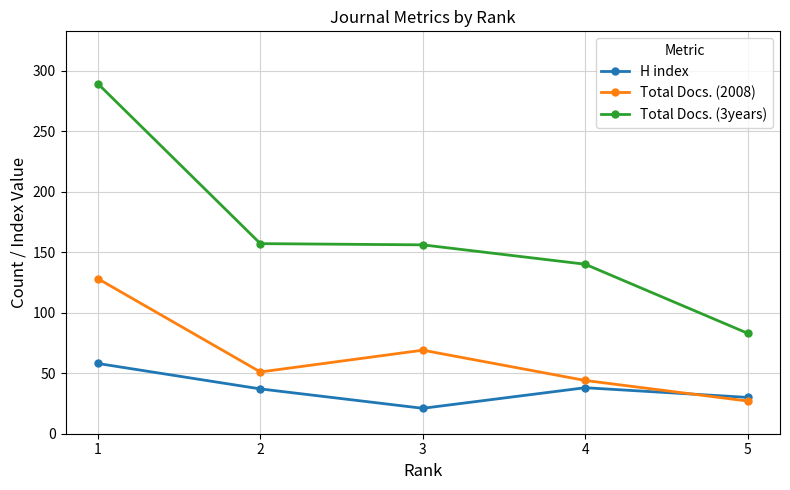

What is the value of the Total Docs. (3years) point at the 3rd from the left?

156